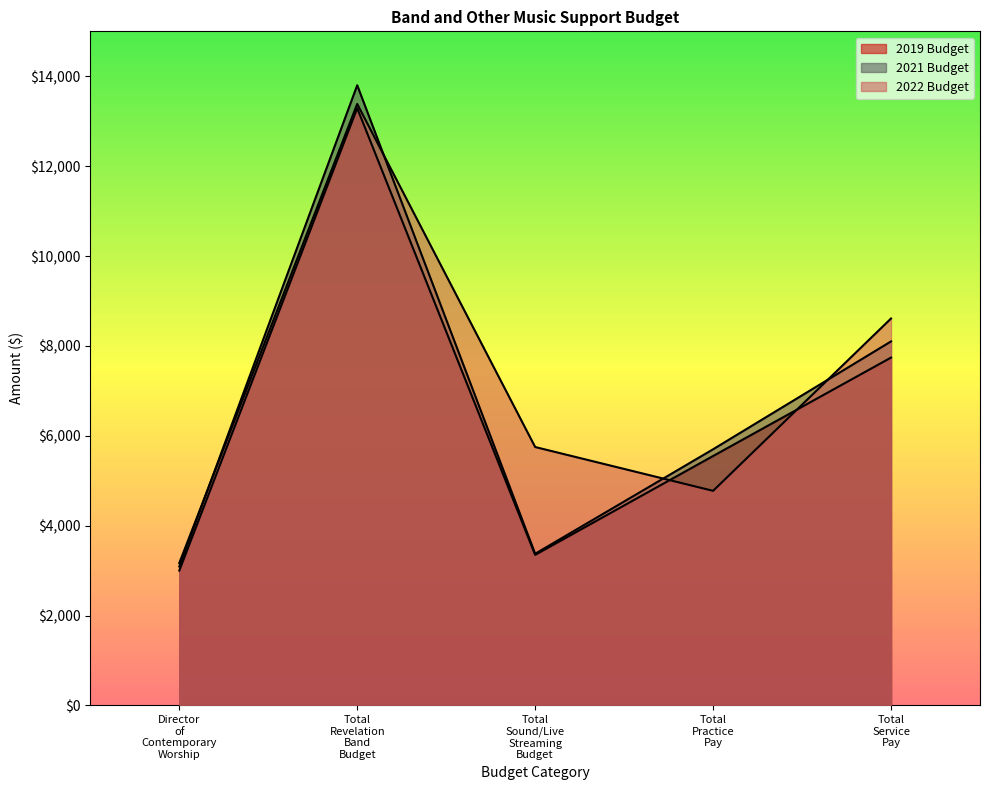

Reading left to right, list all the values displayed in this chart.

2019 Budget: 3000	13290	3350	5550	7740
2021 Budget: 3091	13800	3375	5700	8100
2022 Budget: 3168	13385	5750	4775	8610